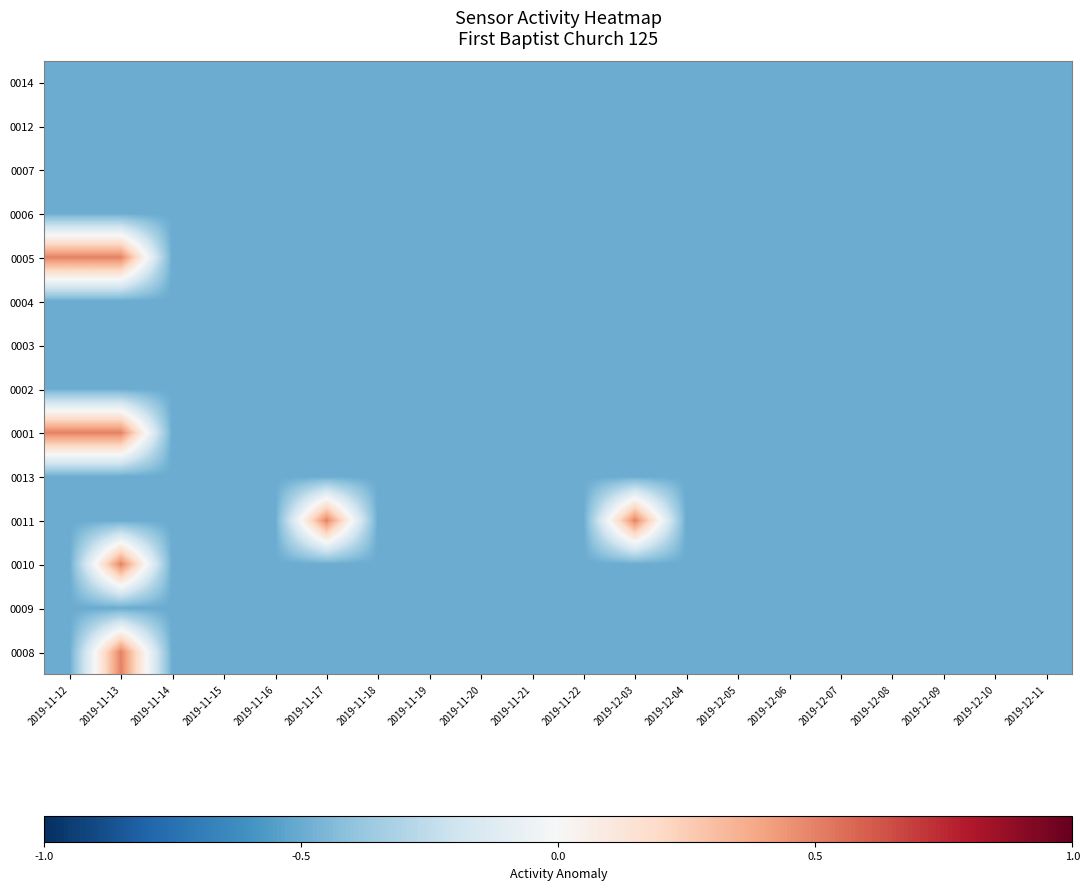

What is the total value across all series at 2019-11-19?

-7.0